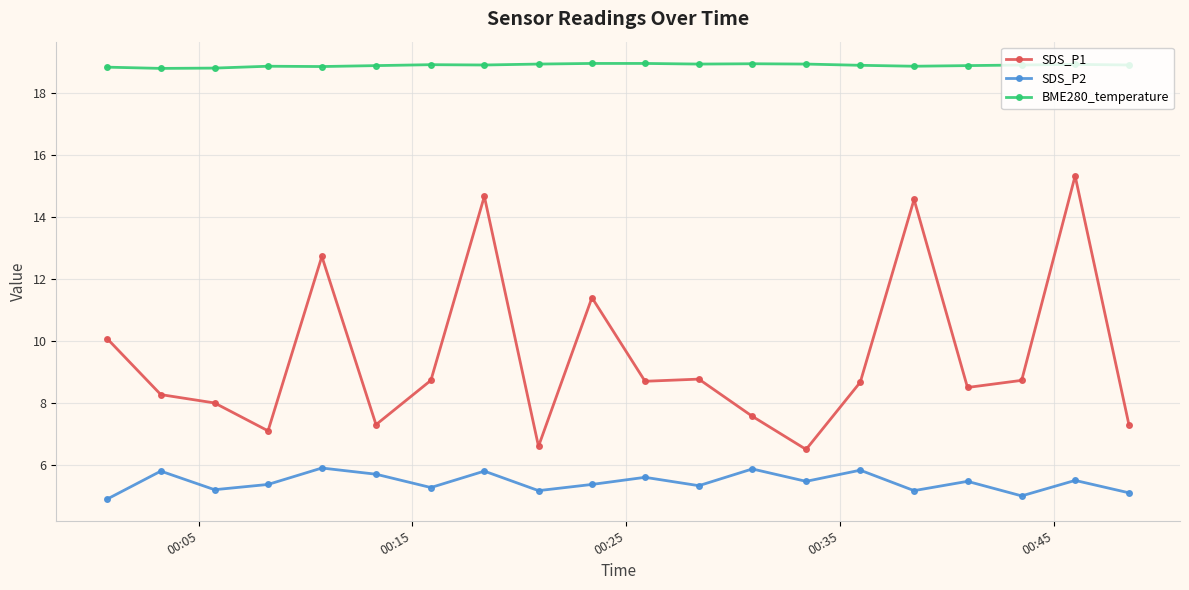

True or false: SDS_P1 has more than 2 points higher than both neighbors.

True